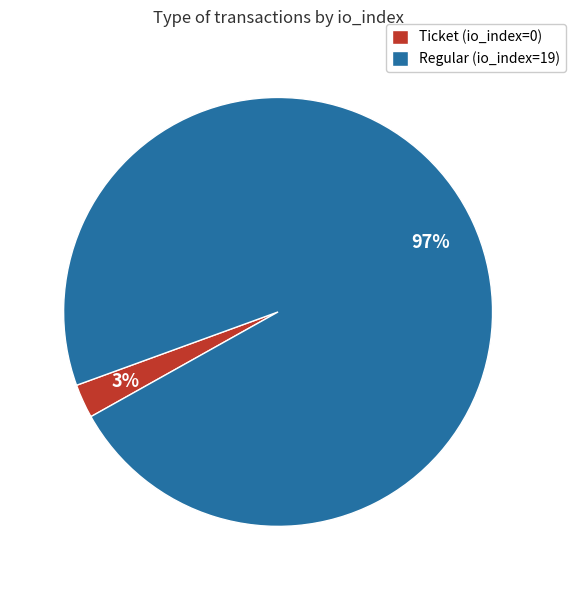

True or false: Ticket (io_index=0) accounts for 3% of the total.

True